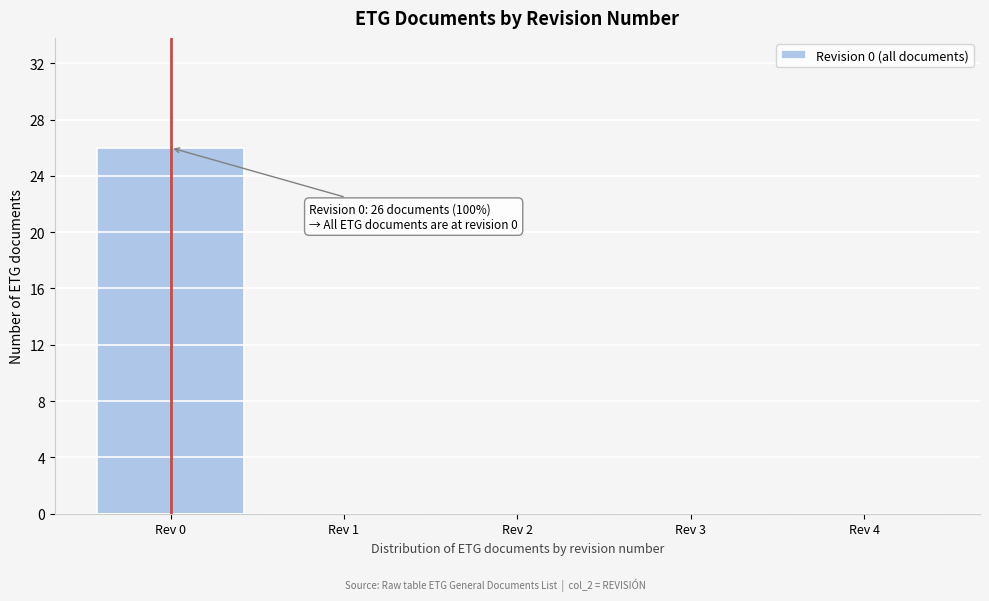

Which range on the x-axis has the tallest bar?

-0.5 to 0.5